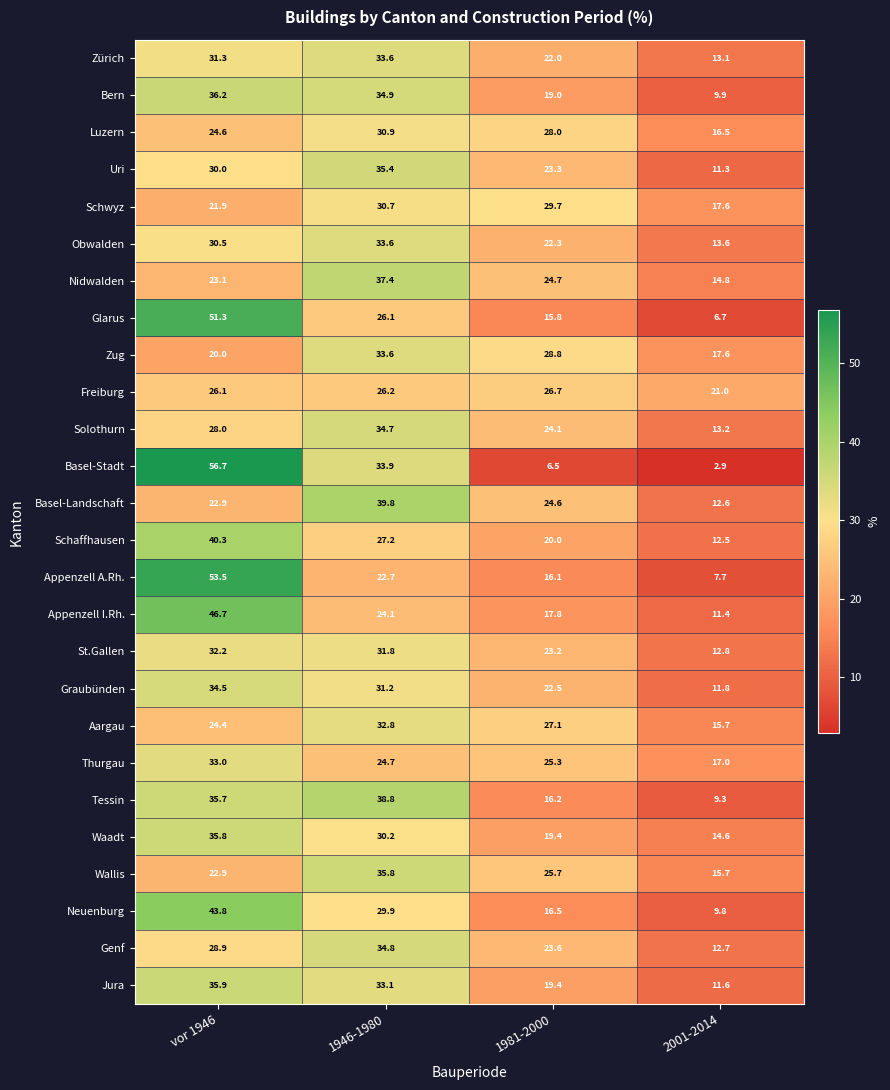

What is the lowest value of the Glarus series?

6.7